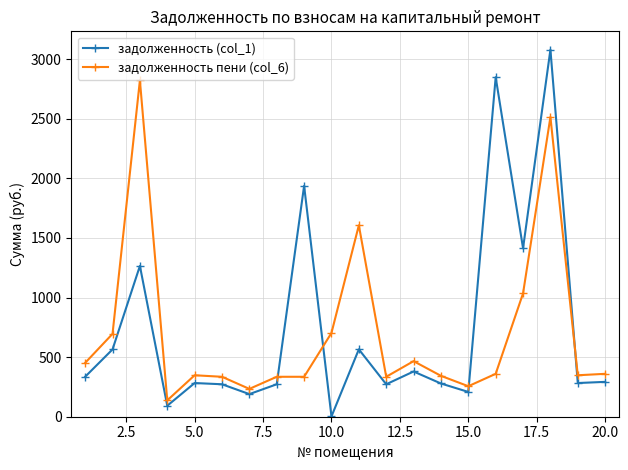

At how many categories does at least one series exceed 749?

6